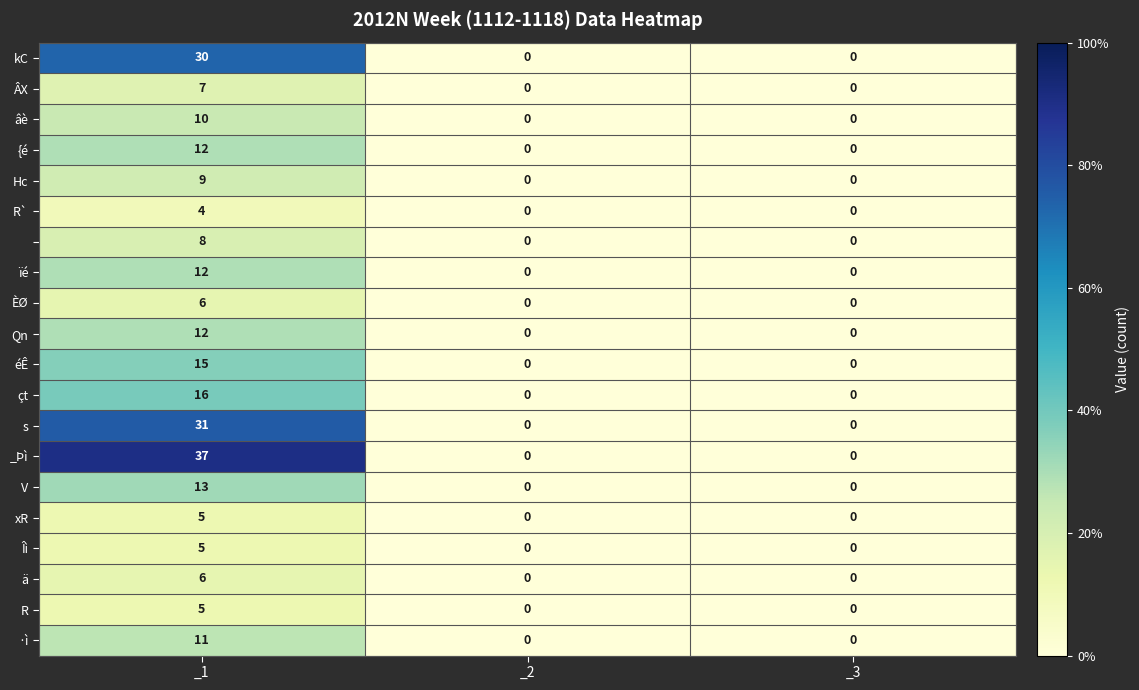

What is the difference between the highest and lowest values at _1?

33